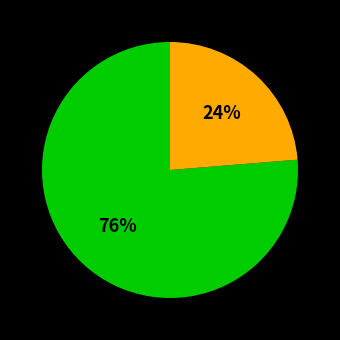

To the nearest percent, what is the average slice percentage?

50%